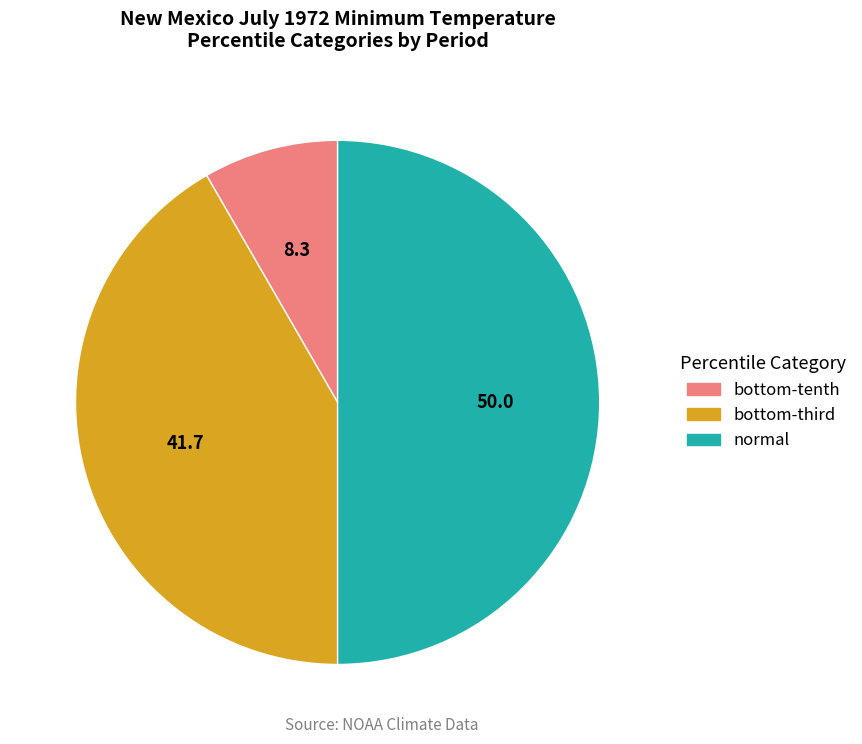

What is the smallest slice in the pie chart?

bottom-tenth